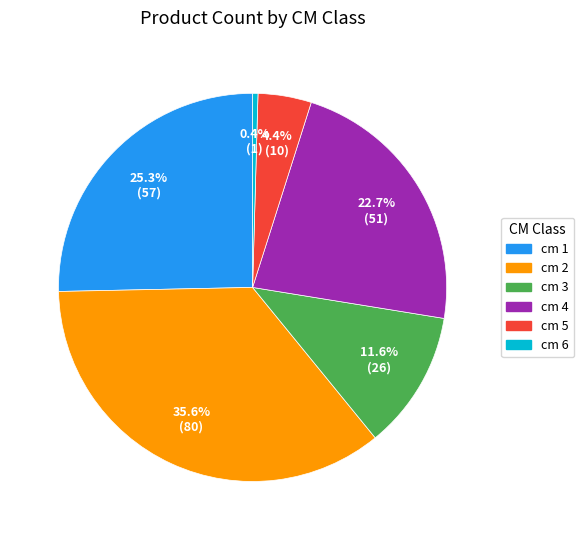

Count the number of slices in the pie.

6